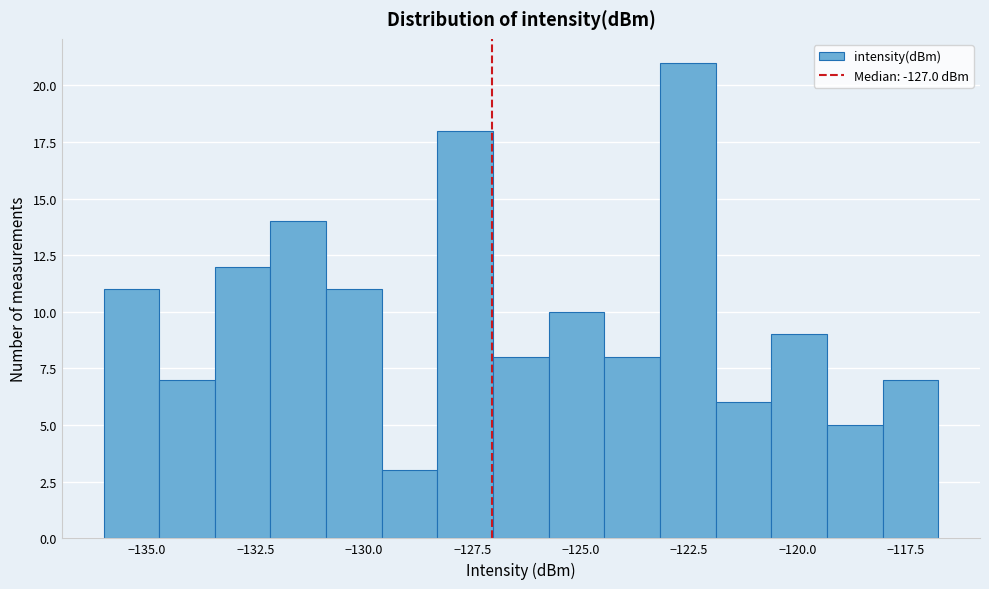

Read against the x-axis, roughly where is the centre of the tallest bar?

-122.5